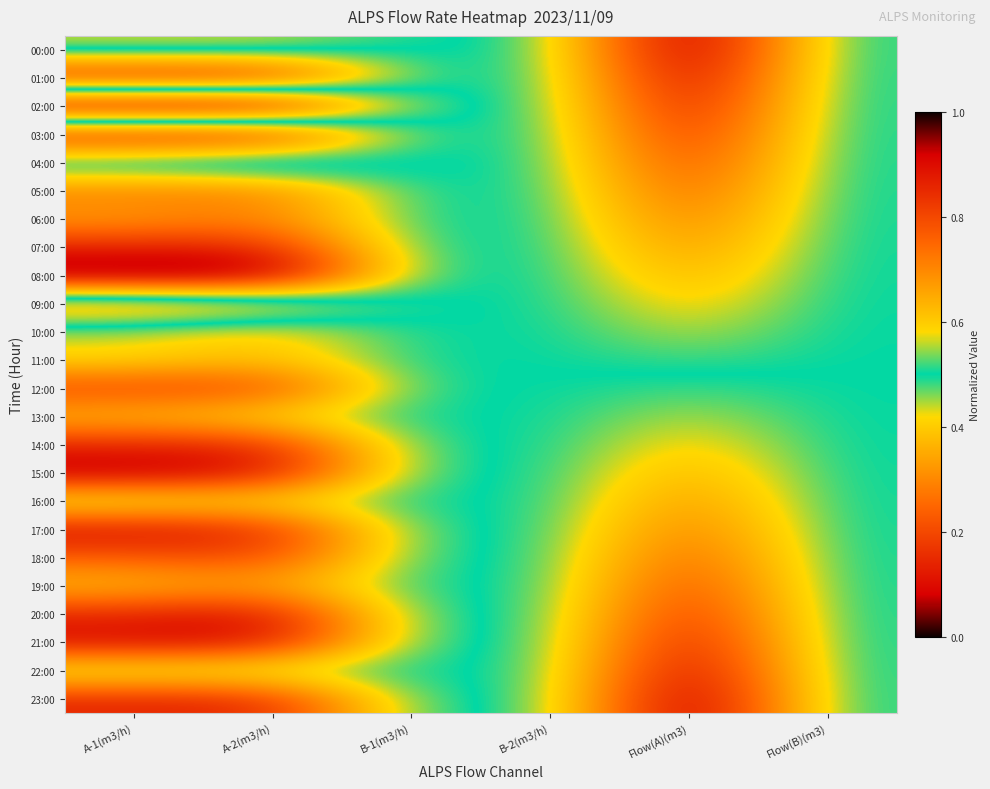

At A-1(m3/h), list the series in order from largest to smallest.

02:00, 09:00, 00:00, 04:00, 16:00, 22:00, 10:00, 11:00, 13:00, 19:00, 06:00, 05:00, 18:00, 12:00, 07:00, 14:00, 20:00, 23:00, 01:00, 03:00, 17:00, 21:00, 15:00, 08:00